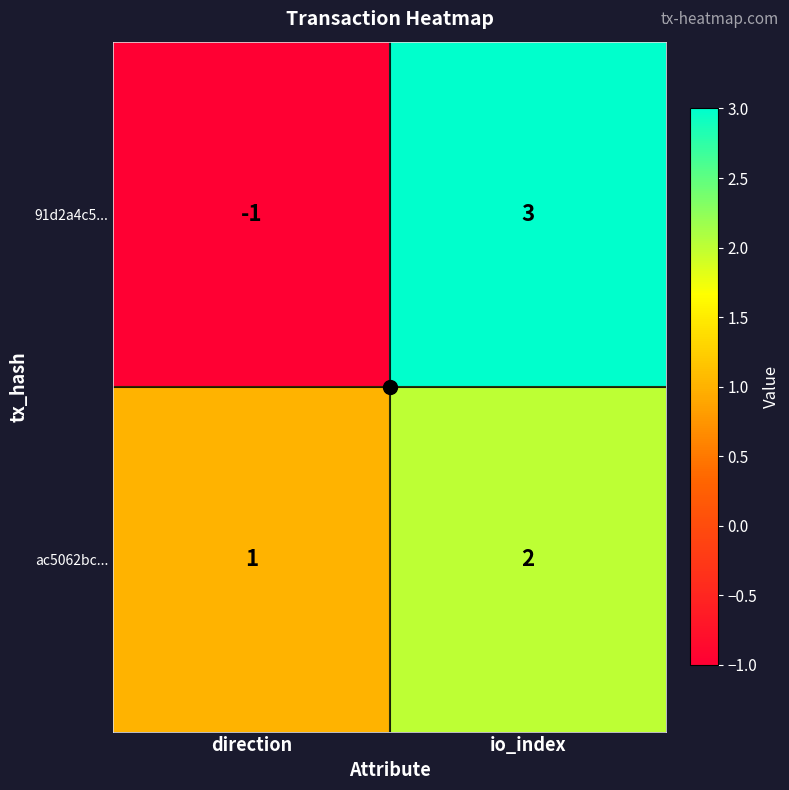

Which series has the largest range (max minus min)?

91d2a4c5...